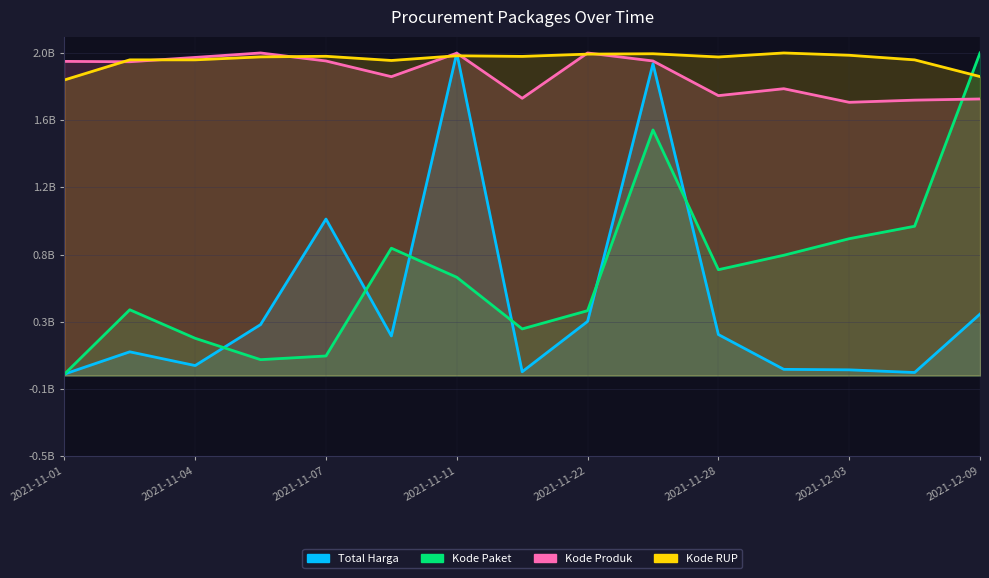

What is the value of the Kode Paket point at the 11th from the left?

656127450.1